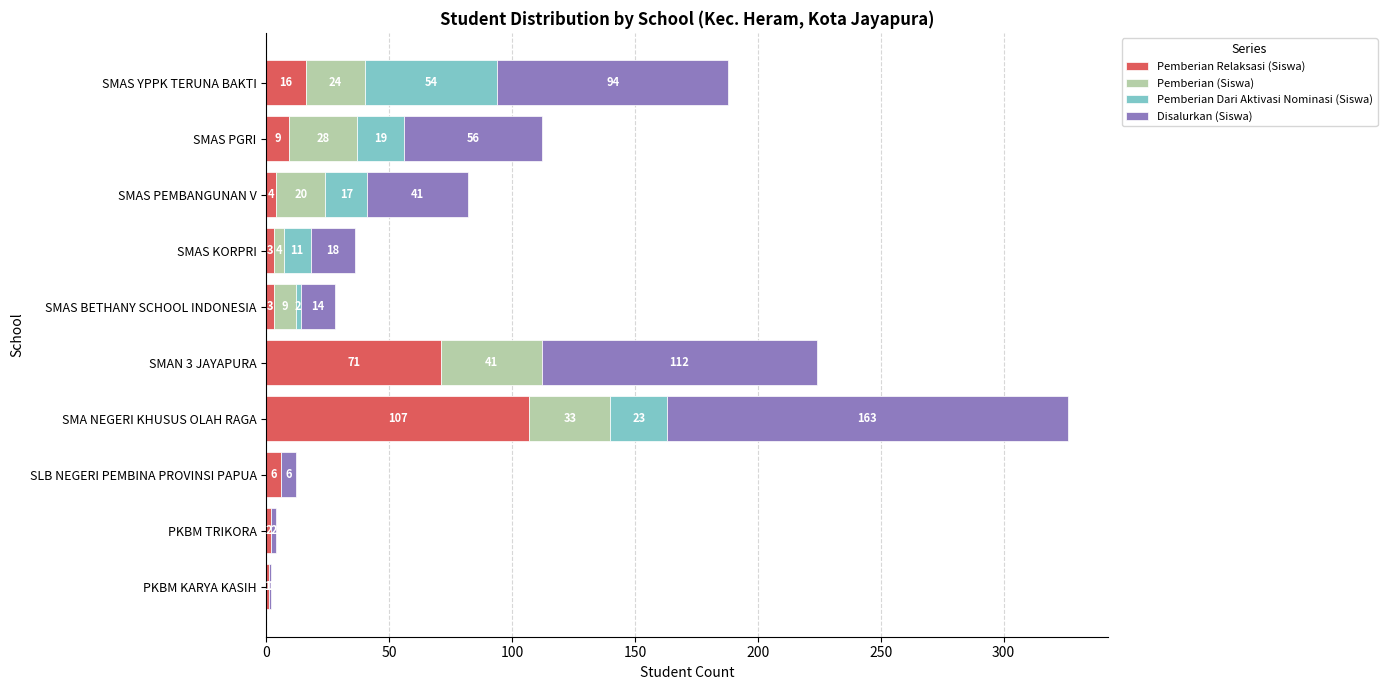

At which category is the sum across all series the highest?

SMA NEGERI KHUSUS OLAH RAGA